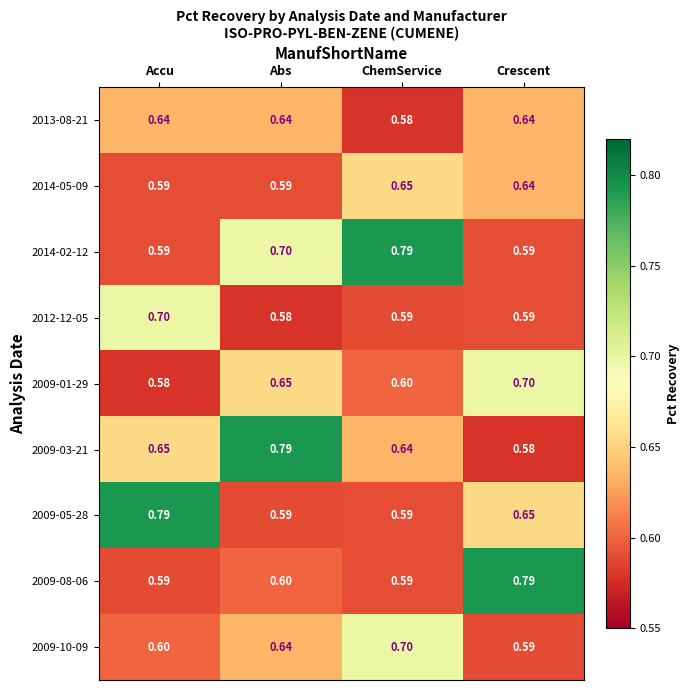

Which series has the largest total across all categories?

2014-02-12